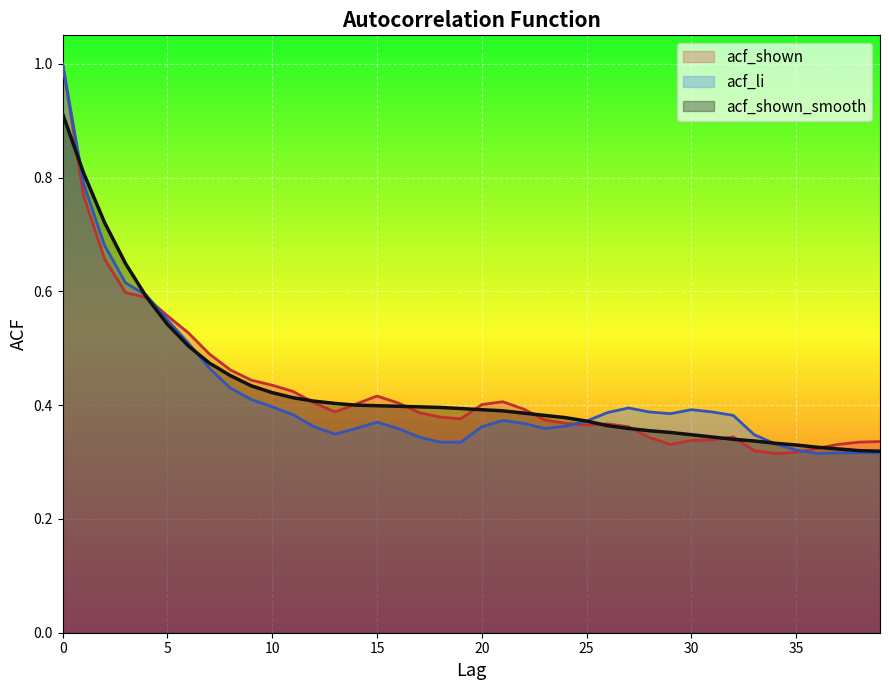

Count the acf_shown_smooth values in the range 0 to 1.

40